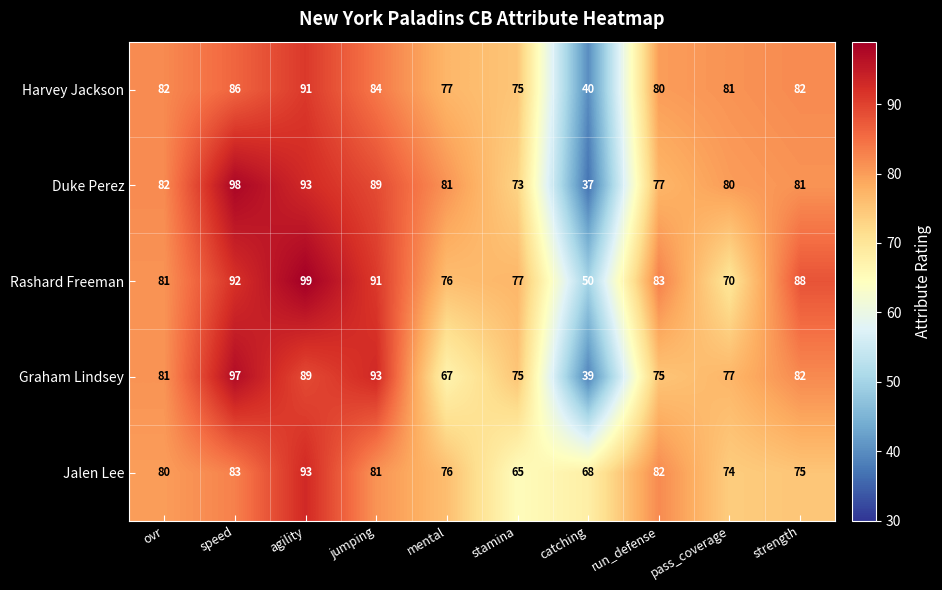

What is the difference between the maximum and second lowest values in the Harvey Jackson series?

16